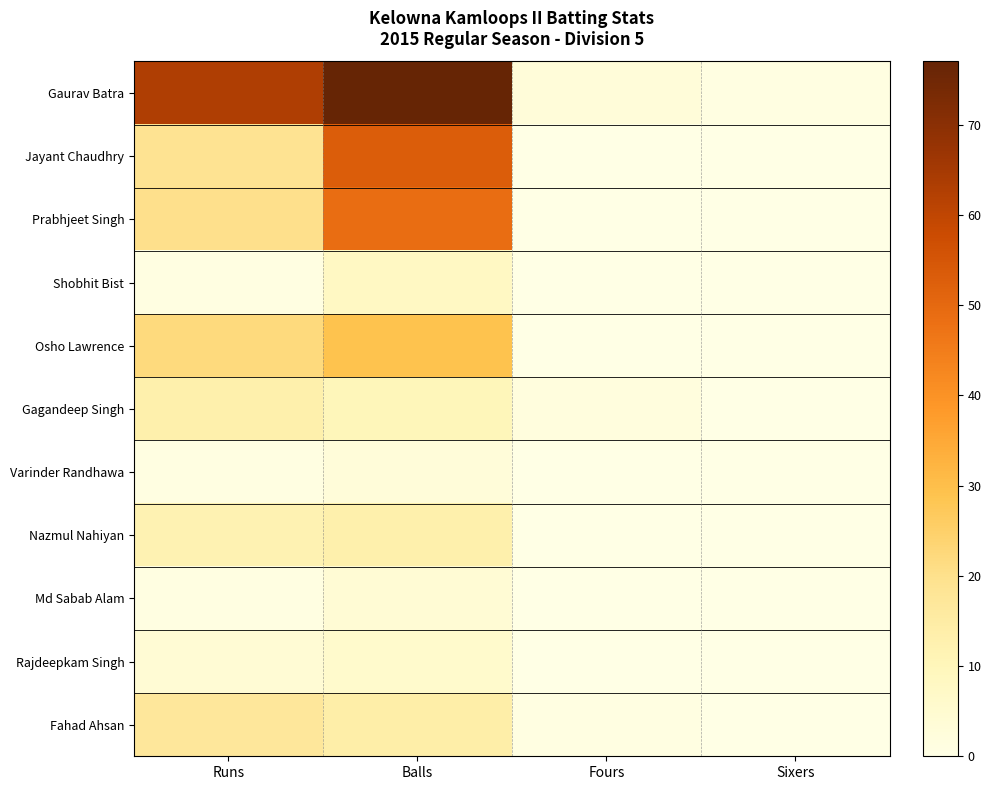

At which category is the sum across all series the highest?

Balls